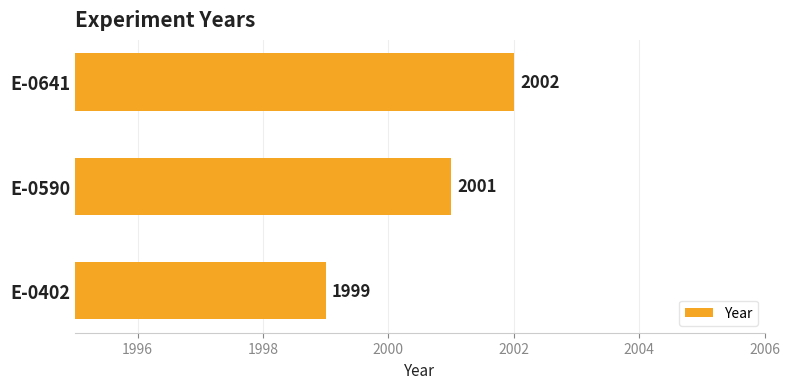

Reading top to bottom, list all the values displayed in this chart.

E-0641=2002	E-0590=2001	E-0402=1999